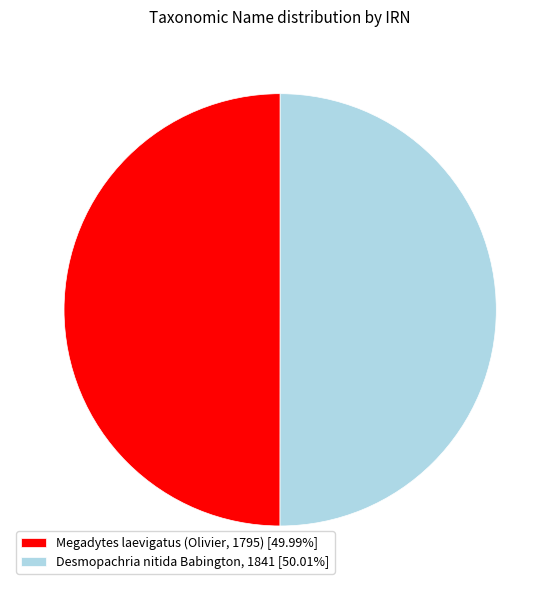

What is the ratio of the value at Desmopachria nitida Babington, 1841 [50.01%] to the value at Megadytes laevigatus (Olivier, 1795) [49.99%]?

1.0